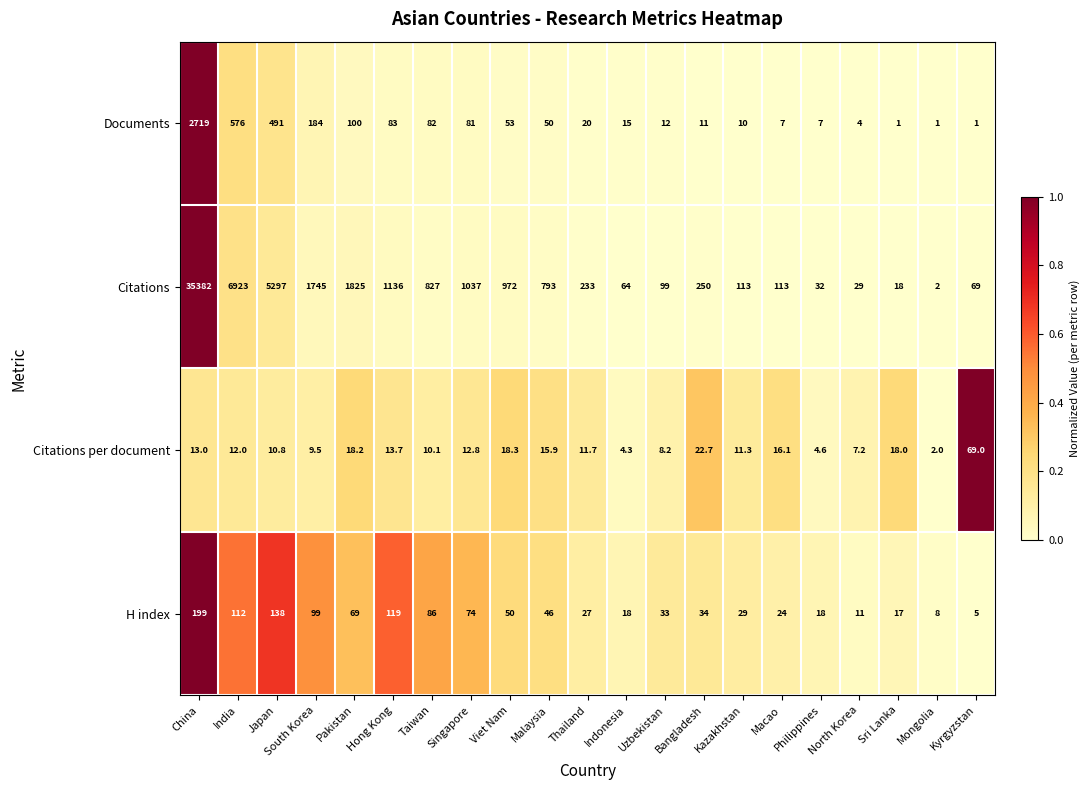

What is the difference between the highest and lowest values at Philippines?

27.4